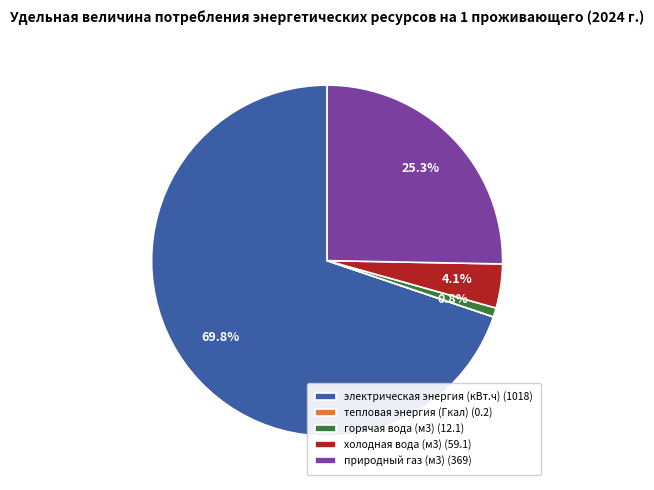

Does горячая вода (м3) (12.1) account for over 50% of the chart?

No